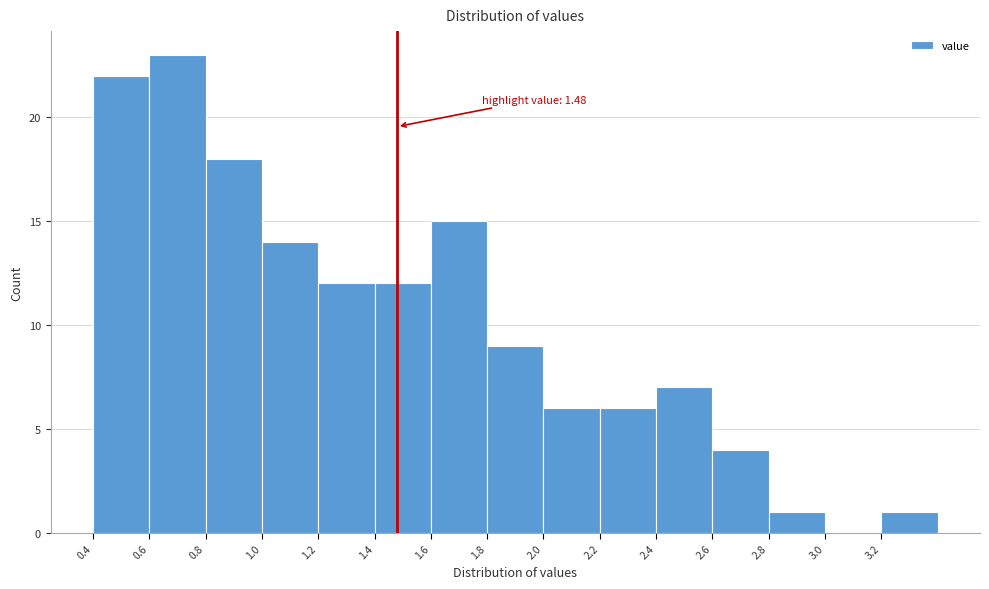

Which range on the x-axis has the tallest bar?

0.6 to 0.8